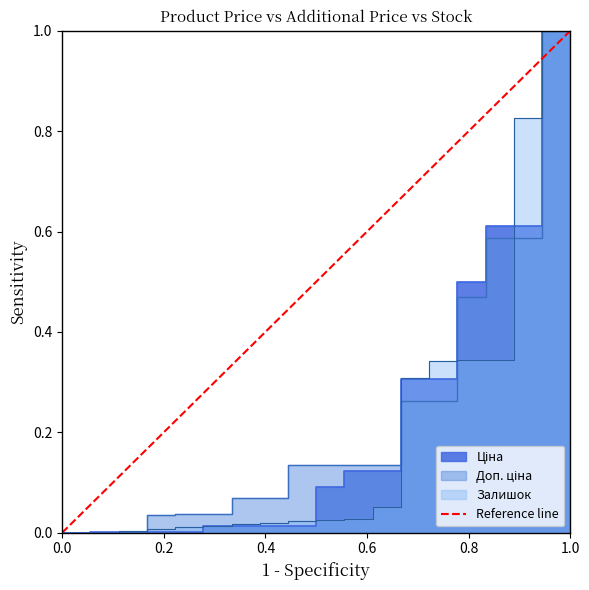

True or false: the data shows -1 at 0.0.

False